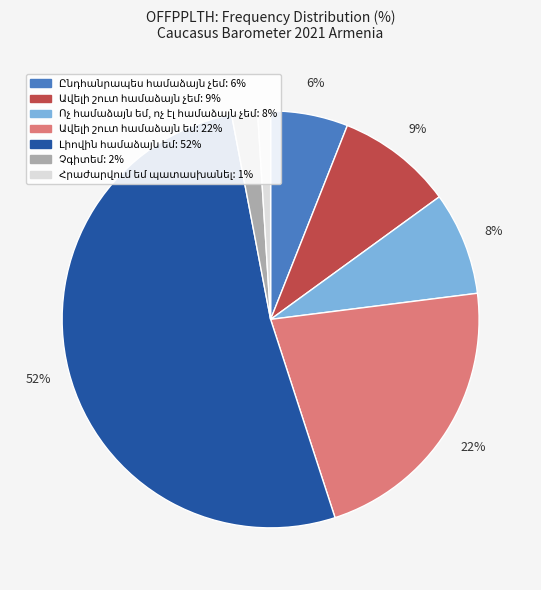

Is there a majority slice in this chart?

Yes